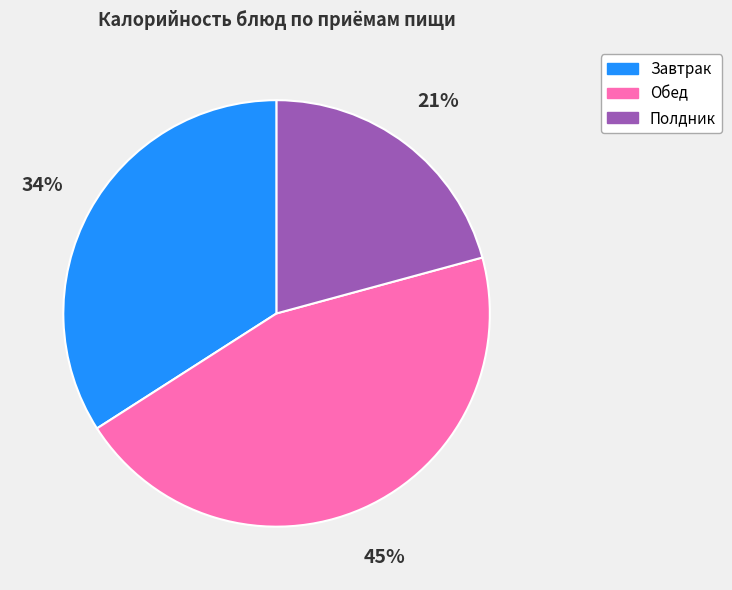

Is there a majority slice in this chart?

No